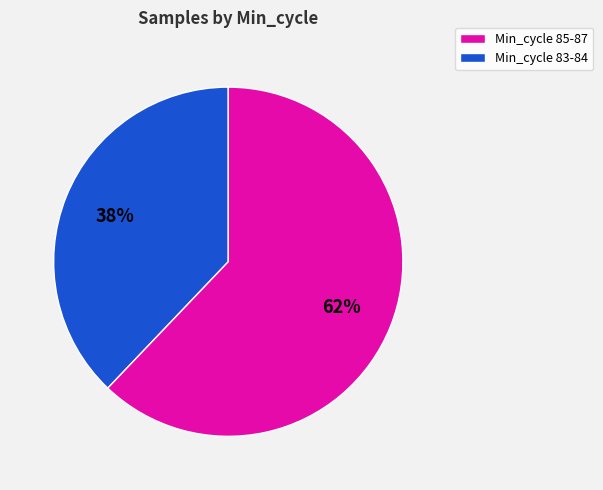

To the nearest percent, what is the difference between the largest and smallest slice percentages?

24%